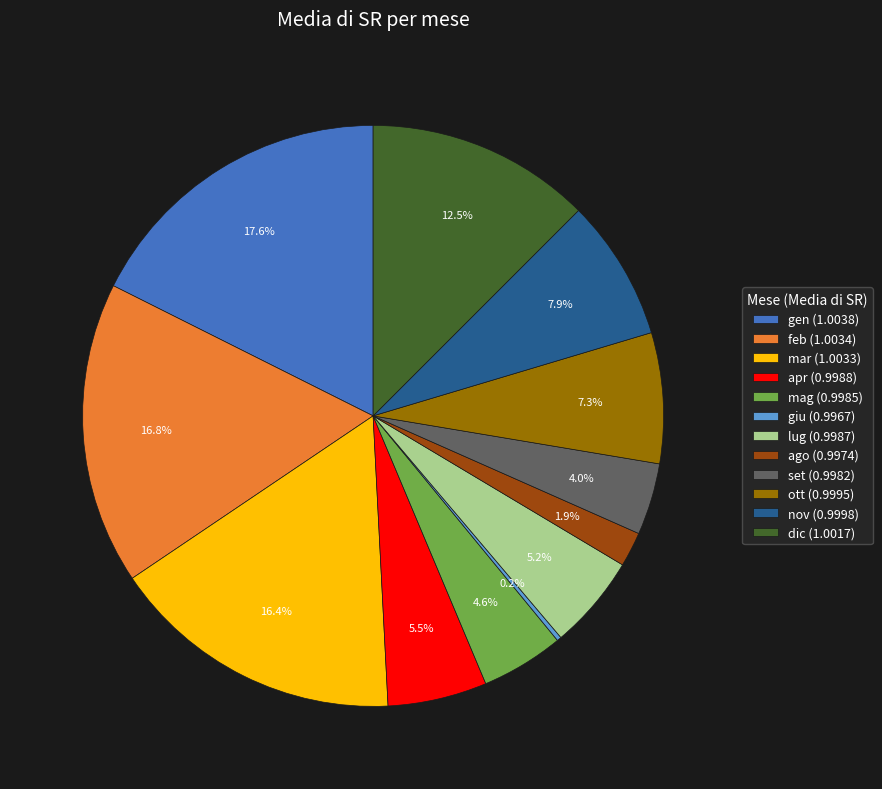

Does any single category account for the majority?

No